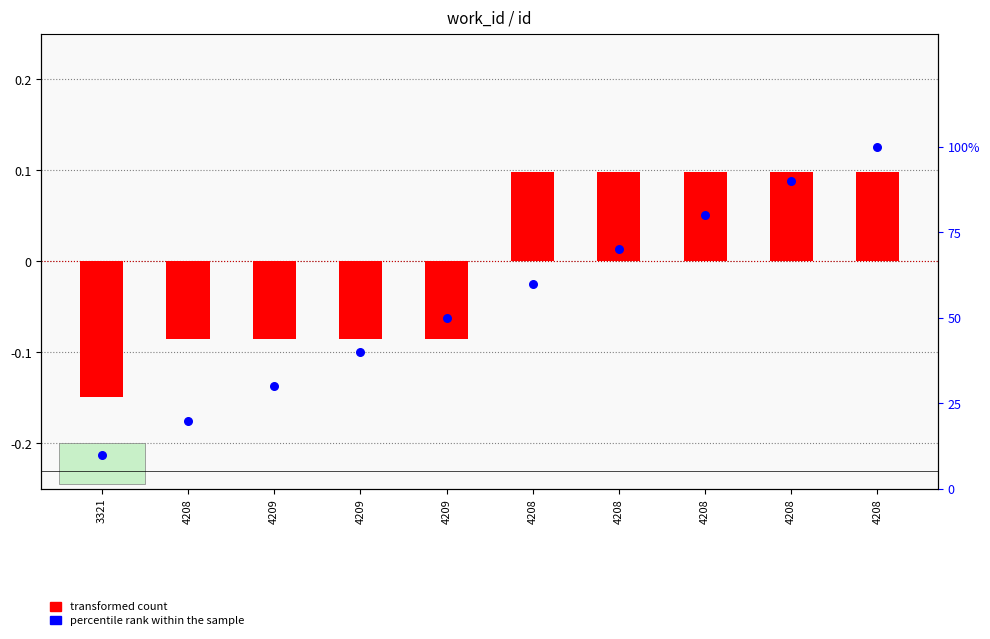

At which category is the sum across all series the highest?

4208